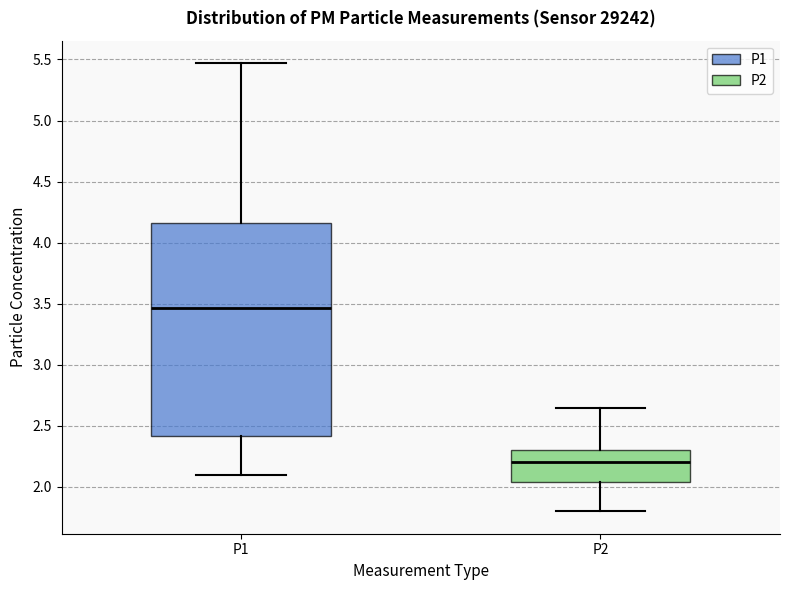

Reading left to right, transcribe this box plot: for each box, give where its median line is, the range the box spans, and where its two whiskers end, as read against the y-axis. The values are not printed on the chart, so give them approximately, as read against the axis.

P1: median 3.45, box 2.40 to 4.15, whiskers 2.10 to 5.45
P2: median 2.20, box 2.05 to 2.30, whiskers 1.80 to 2.65